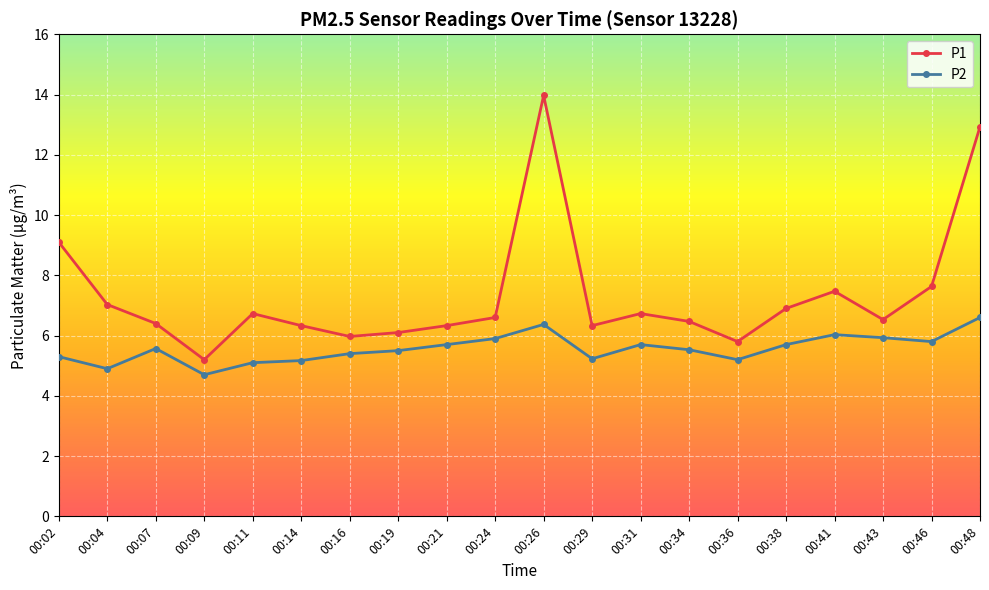

Which category has the lowest value across all series?

00:09